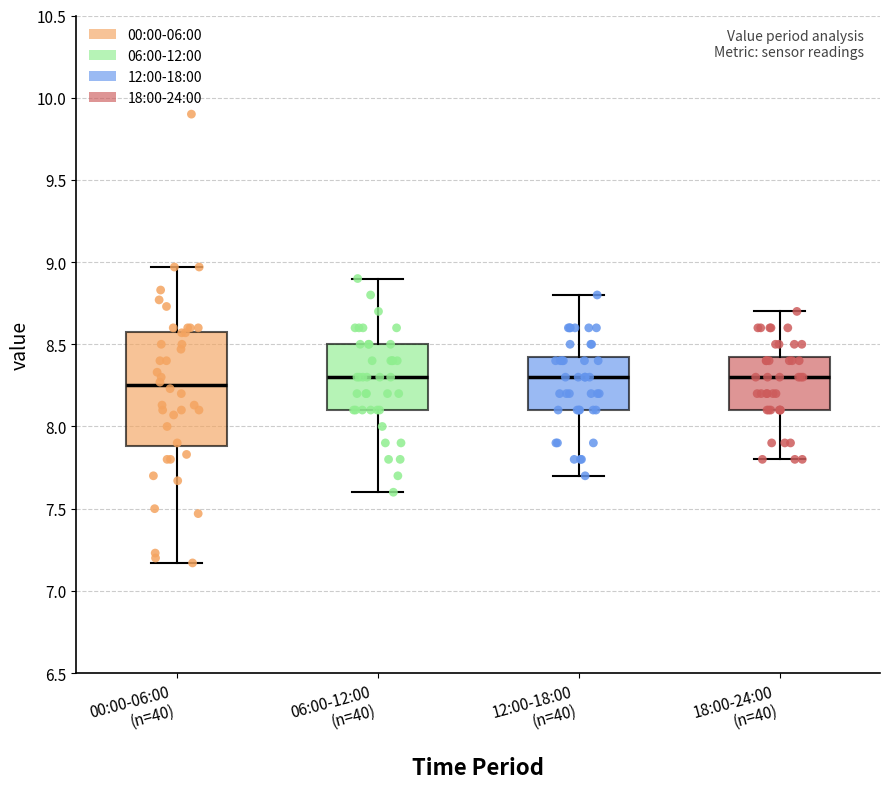

Reading left to right, read every box against the y-axis: the position of its median line, the range the box covers, and the ends of its whiskers. The values are not printed on the chart, so give them approximately, as read against the axis.

00:00-06:00 (n=40): median 8.25, box 7.90 to 8.60, whiskers 7.15 to 8.95
06:00-12:00 (n=40): median 8.30, box 8.10 to 8.50, whiskers 7.60 to 8.90
12:00-18:00 (n=40): median 8.30, box 8.10 to 8.45, whiskers 7.70 to 8.80
18:00-24:00 (n=40): median 8.30, box 8.10 to 8.45, whiskers 7.80 to 8.70